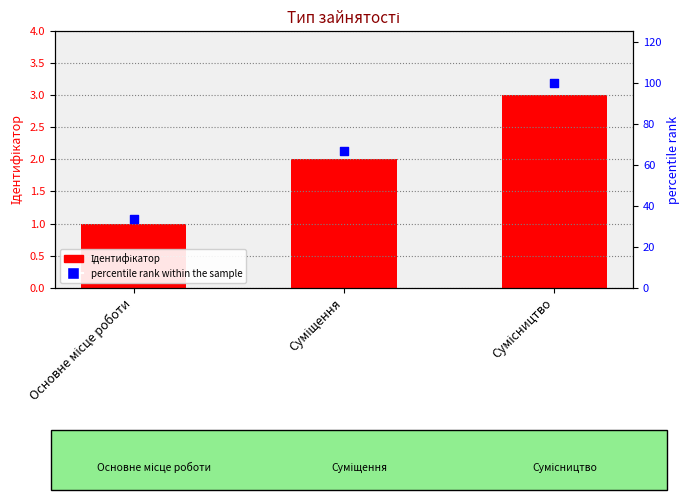

At which category is the sum across all series the highest?

Сумісництво